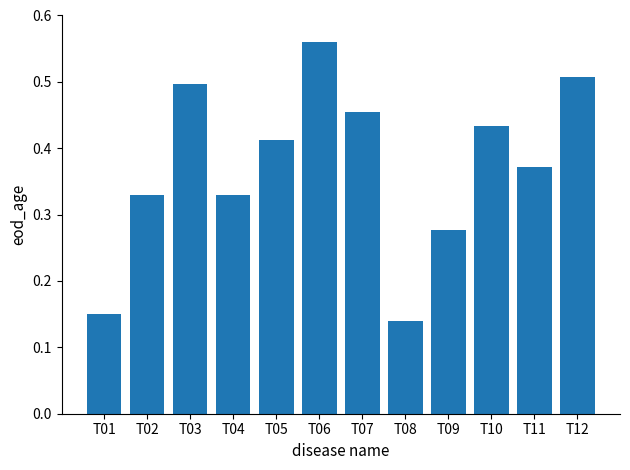

What is the sum of the values at T01 and T12?

0.7